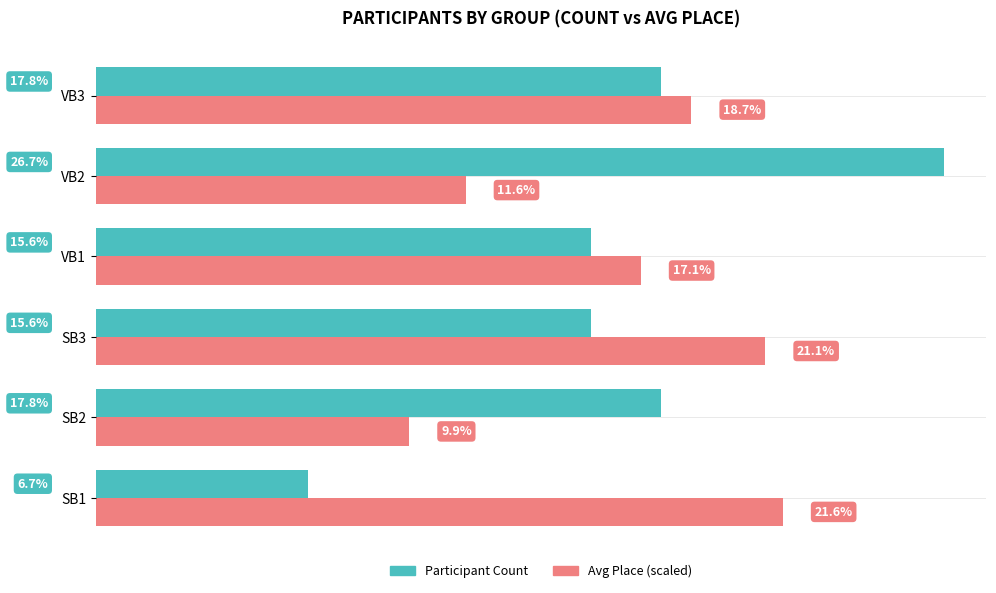

Which series has the largest range (max minus min)?

Participant Count